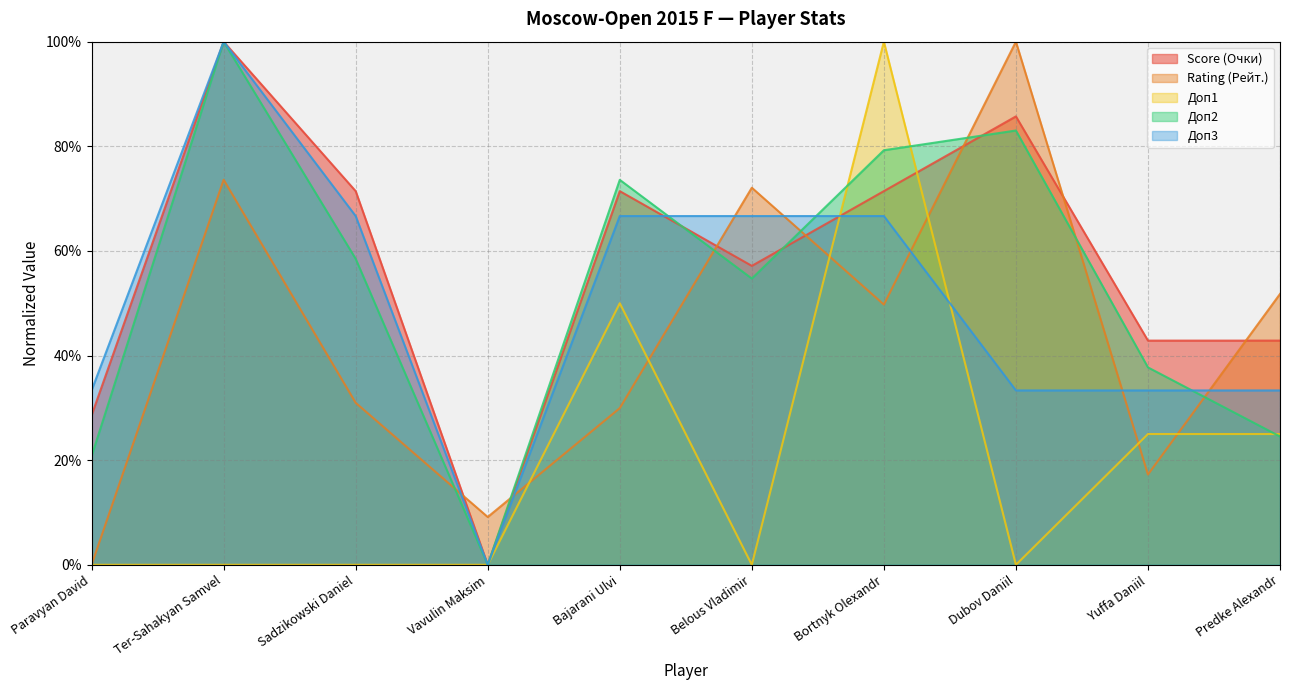

How many interior local peaks does the Rating series have?

3